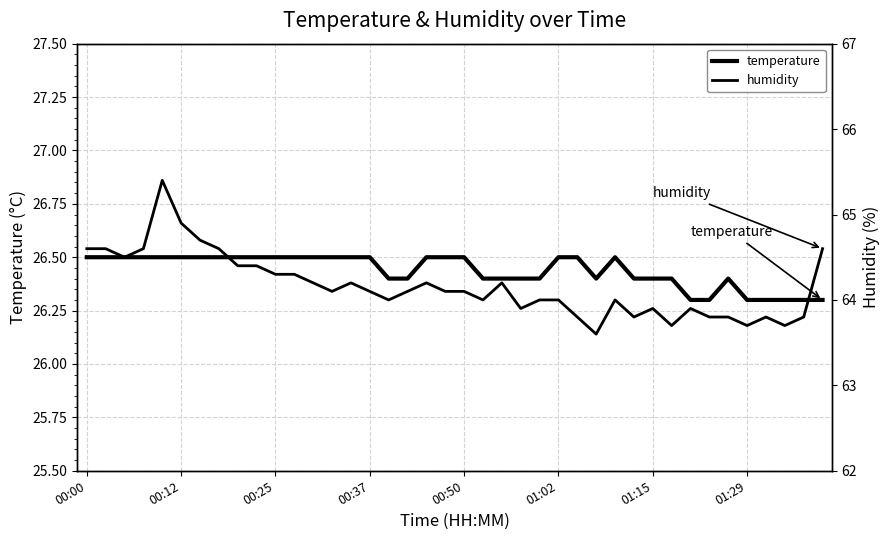

What is the value of the temperature point at the 36th from the left?

26.3